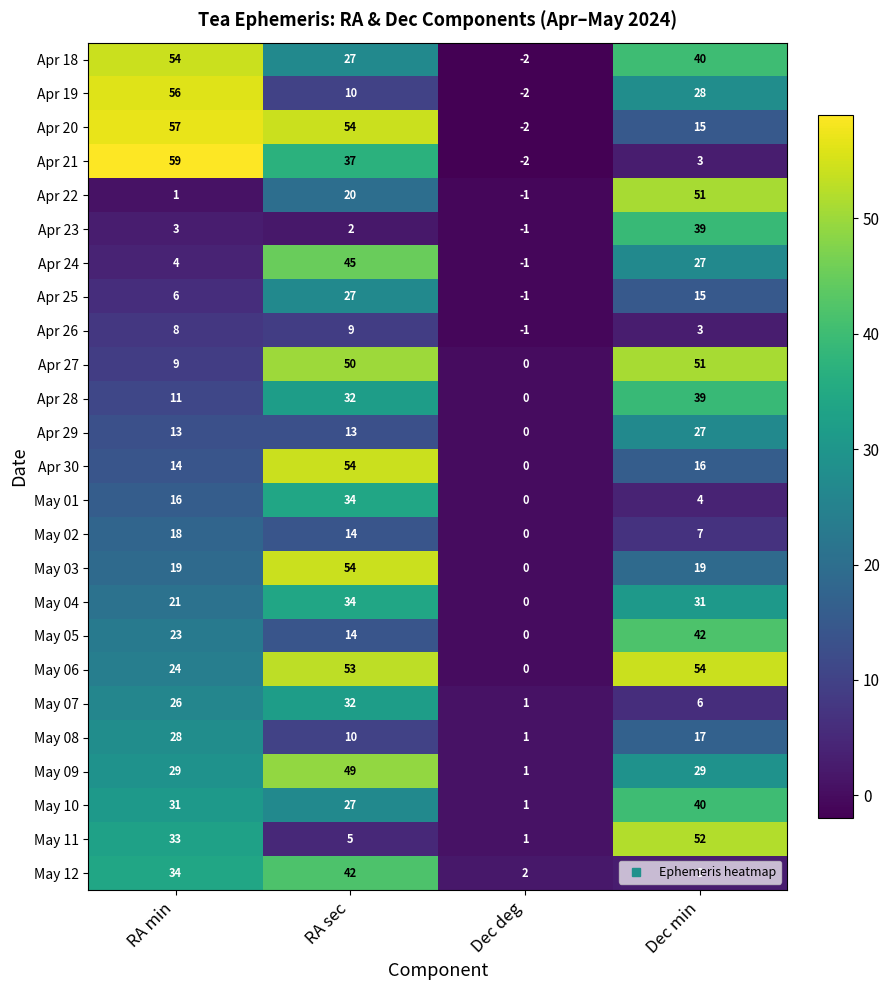

The May 03 series shows -27 at Dec deg. True or false?

False